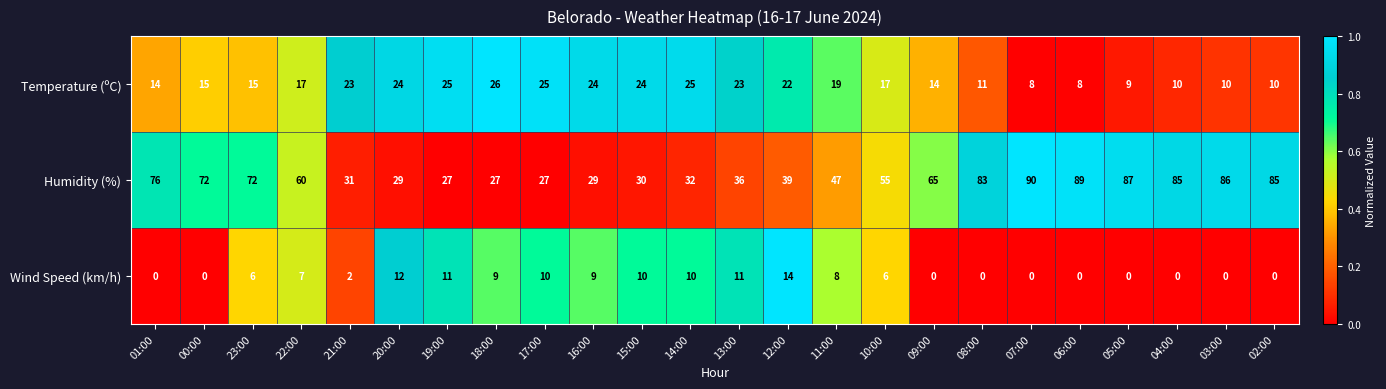

What is the highest value of the Humidity (%) series?

90